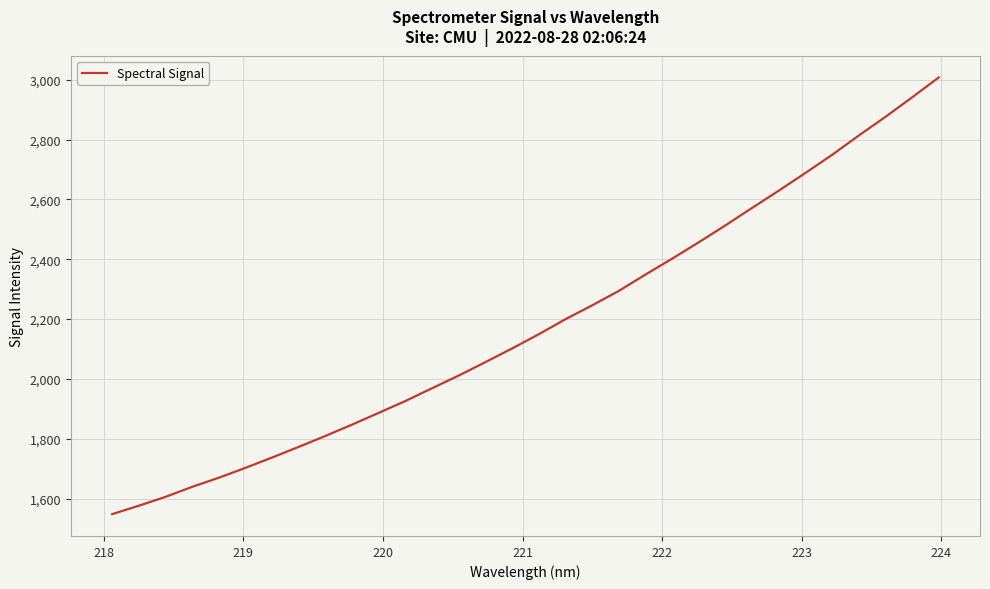

What is the greatest value displayed?

3007.4